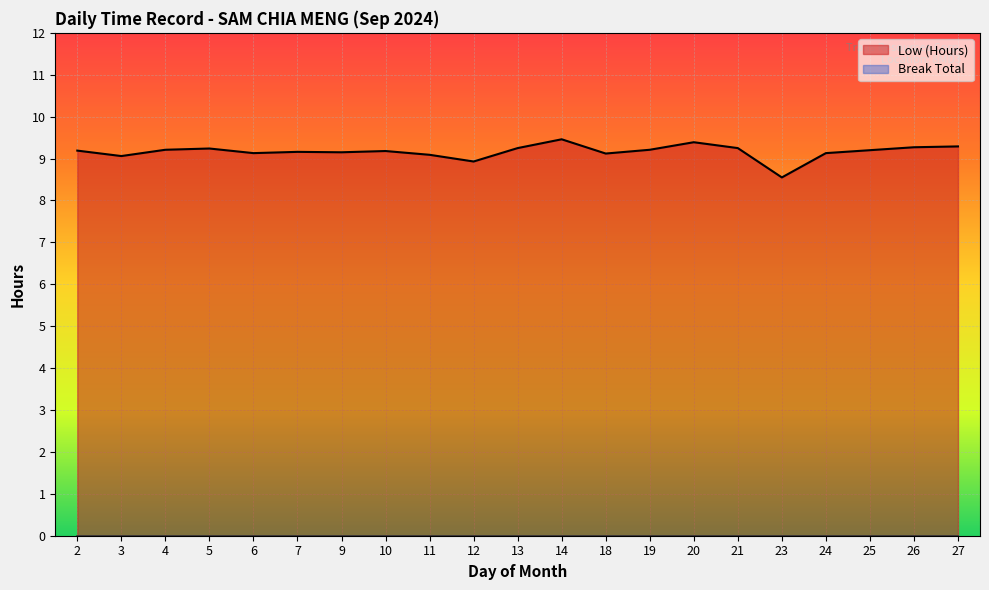

Which label corresponds to the largest value in the chart?

14